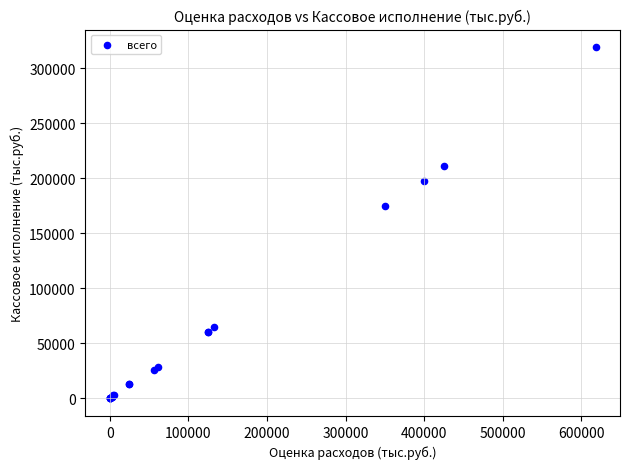

What Y value in the scatter plot is closest to 159612?

175000.0